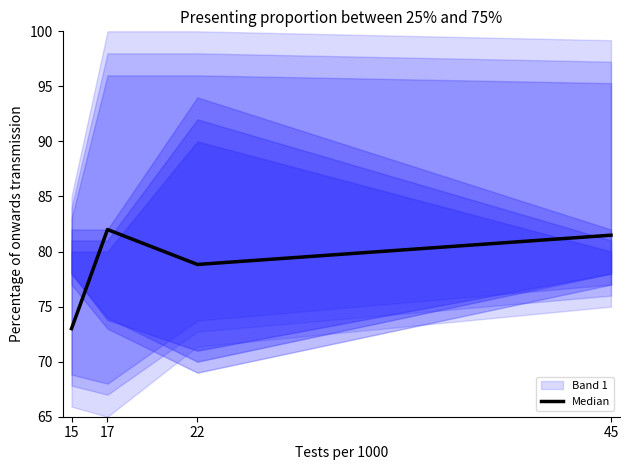

Where is the first local maximum?

17